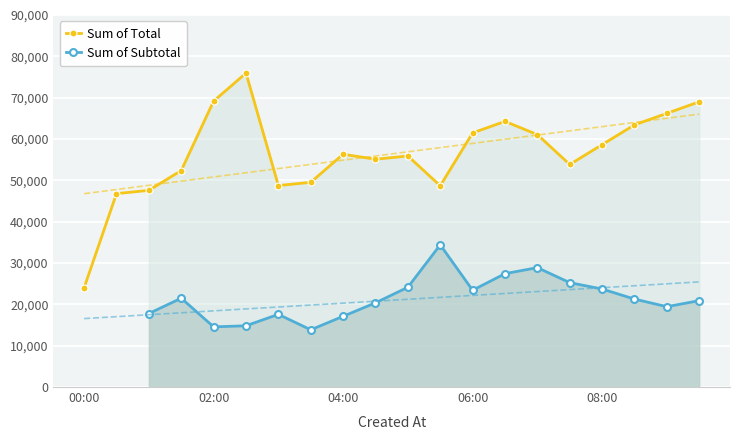

Which category has the lowest value in the Sum of Total series?

00:00